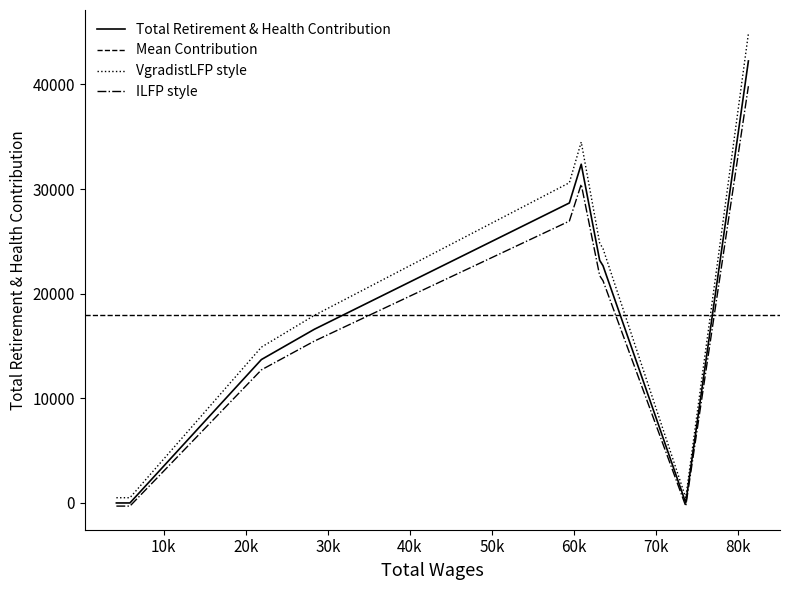

How many interior local peaks (higher than both neighbors) does the data have?

1